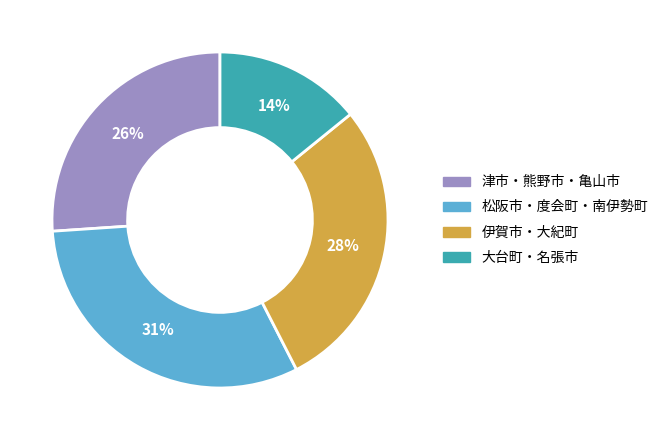

Rank the categories by value from highest to lowest.

松阪市・度会町・南伊勢町, 伊賀市・大紀町, 津市・熊野市・亀山市, 大台町・名張市